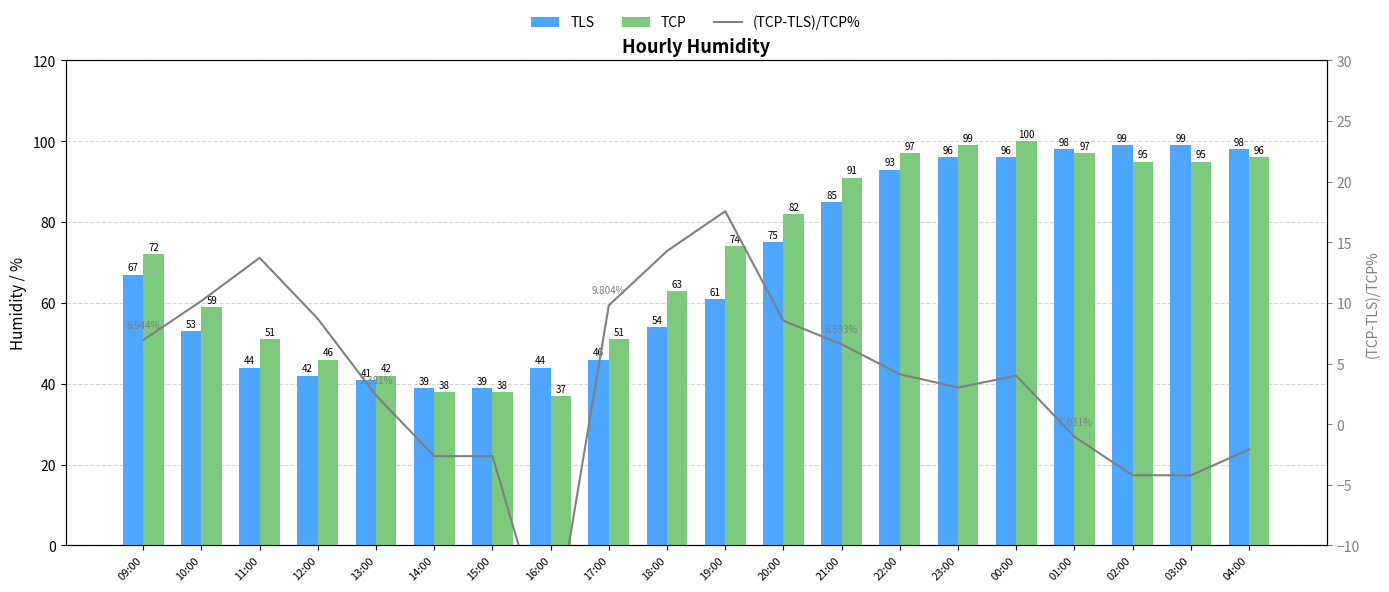

What value does the TLS series have at 00:00?

96.0